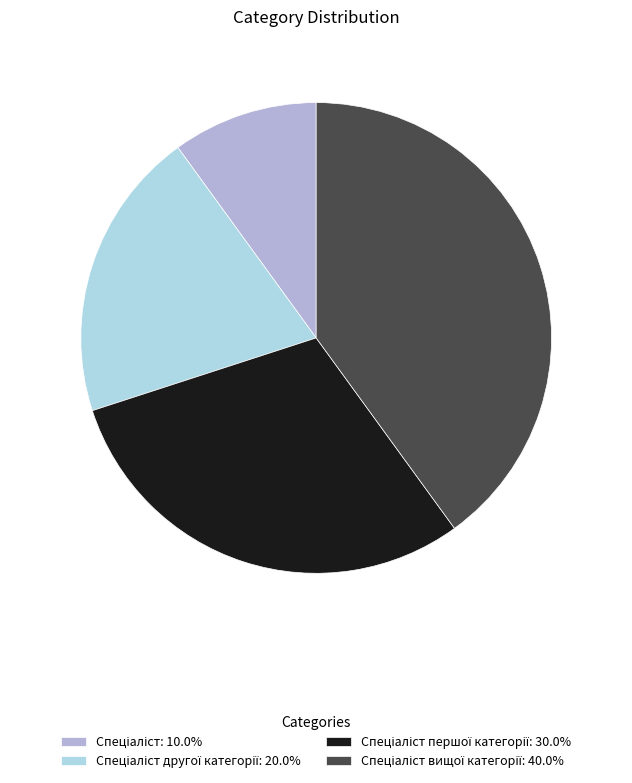

Rank the categories by value from highest to lowest.

Спеціаліст вищої категорії, Спеціаліст першої категорії, Спеціаліст другої категорії, Спеціаліст